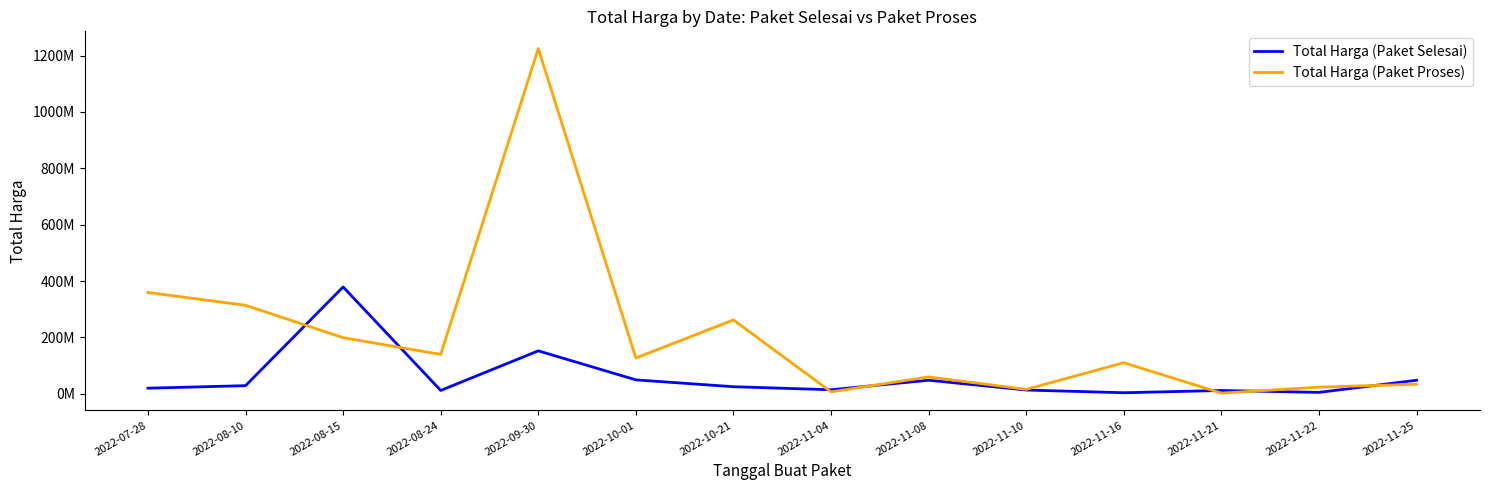

True or false: Total Harga (Paket Selesai) and Total Harga (Paket Proses) cross at least once.

True